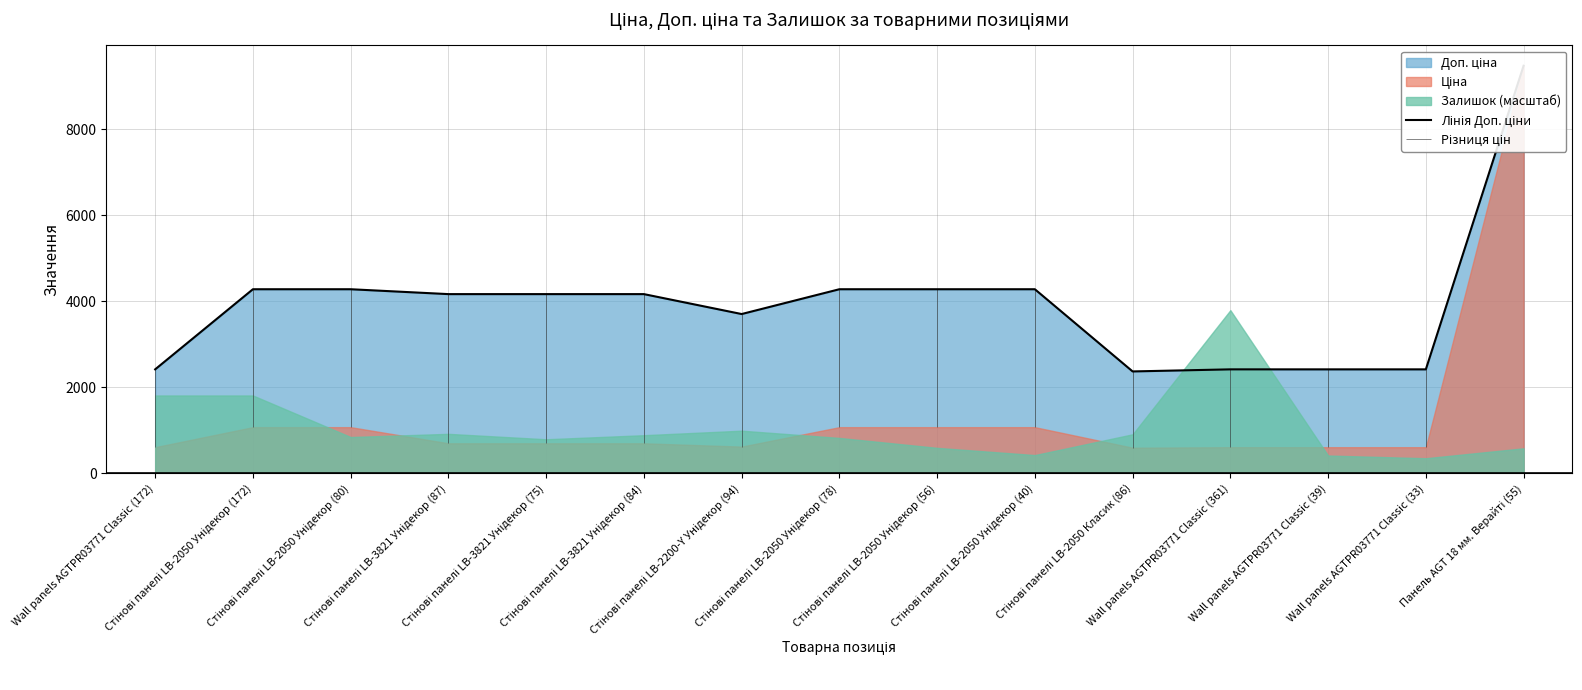

What is the difference between the values at Стінові панелі LB-2200-Y Унідекор (94) and Стінові панелі LB-3821 Унідекор (87)?

463.6